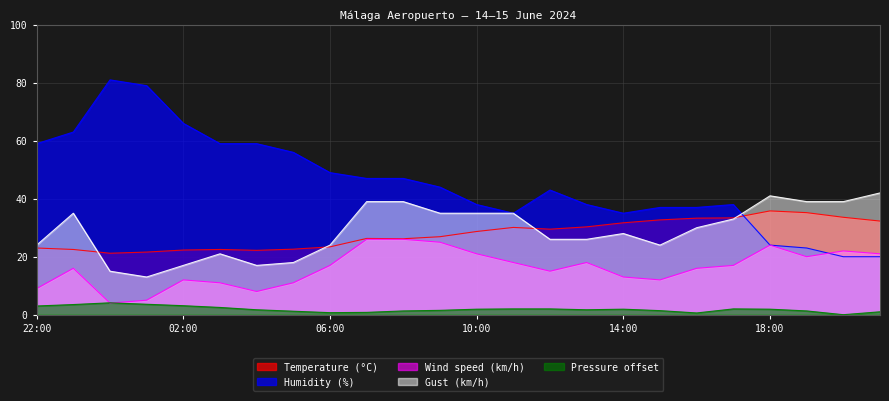

Count the number of data series in this chart.

5